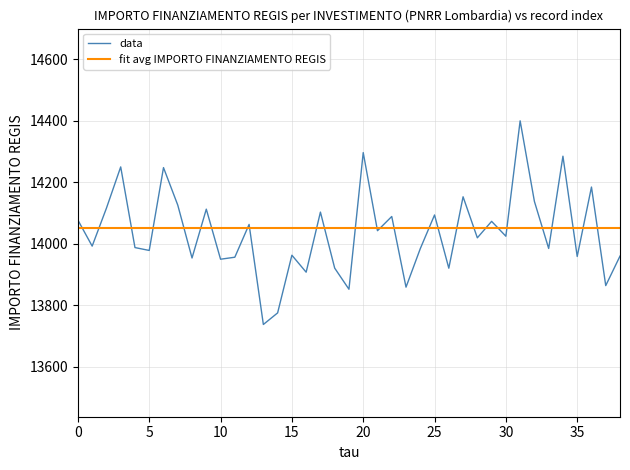

What is the sum of all fit avg IMPORTO FINANZIAMENTO REGIS values?

547950.0